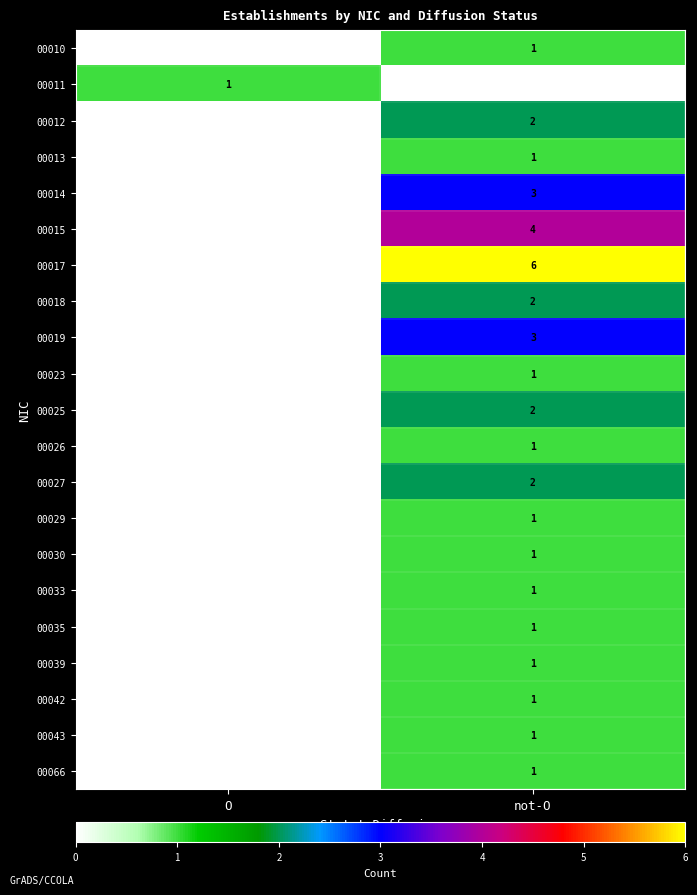

Is it true that 00010 equals 0 at not-O?

False